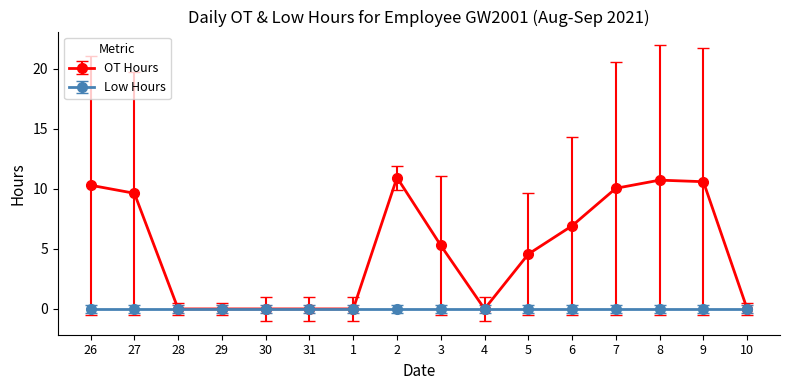

The value of Low Hours at 3 is 0.0. True or false?

True